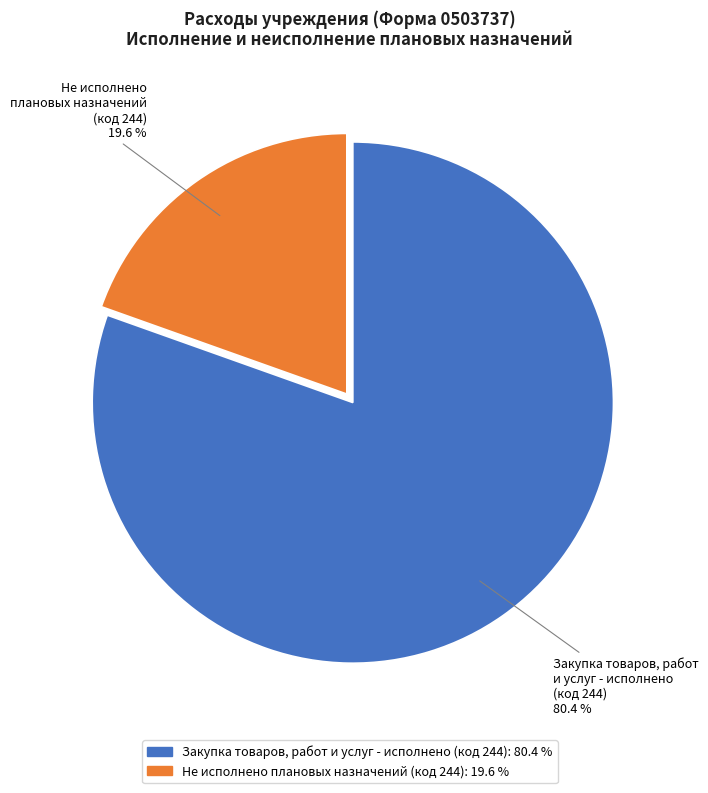

Is there any slice that represents more than half of the pie?

Yes